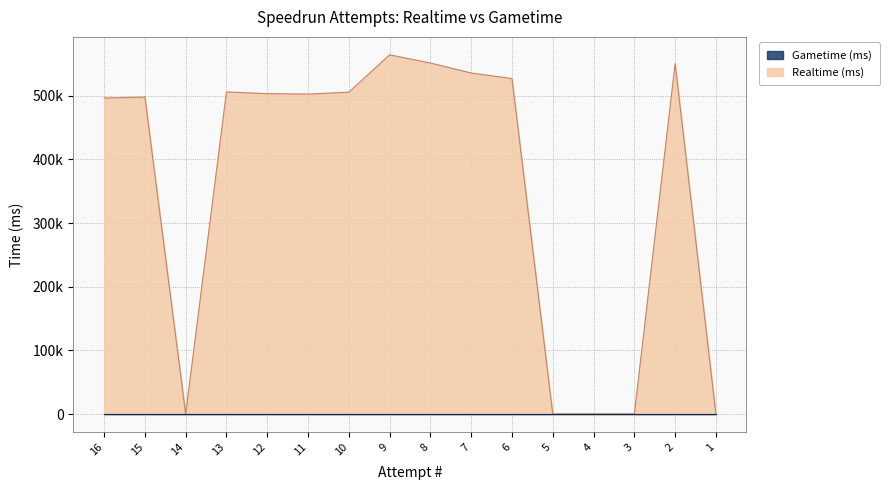

What is the change in value from 11 to 2?

+47848